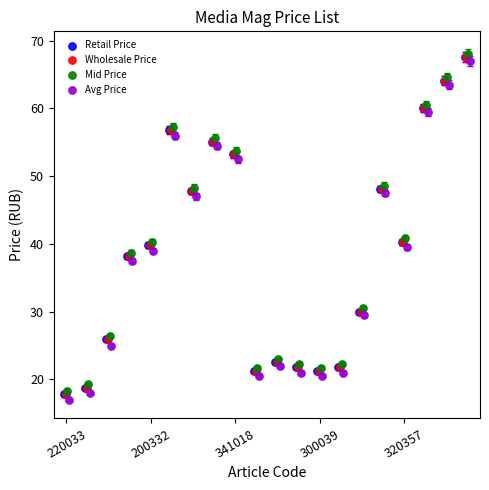

Which series contains the highest Y value?

Mid Price